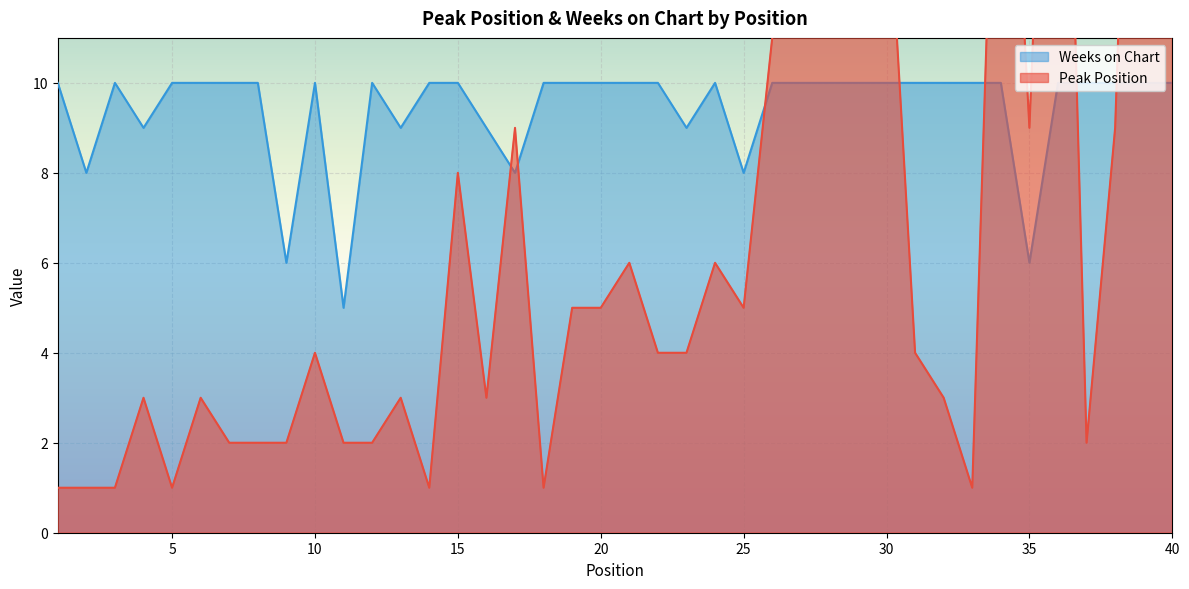

Reading left to right, what are all the values shown in this chart?

Peak Position: 1	1	1	3	1	3	2	2	2	4	2	2	3	1	8	3	9	1	5	5	6	4	4	6	5	11	19	18	17	15	4	3	1	21	9	25	2	9	28	13
Weeks on Chart: 10	8	10	9	10	10	10	10	6	10	5	10	9	10	10	9	8	10	10	10	10	10	9	10	8	10	10	10	10	10	10	10	10	10	6	10	10	10	10	10